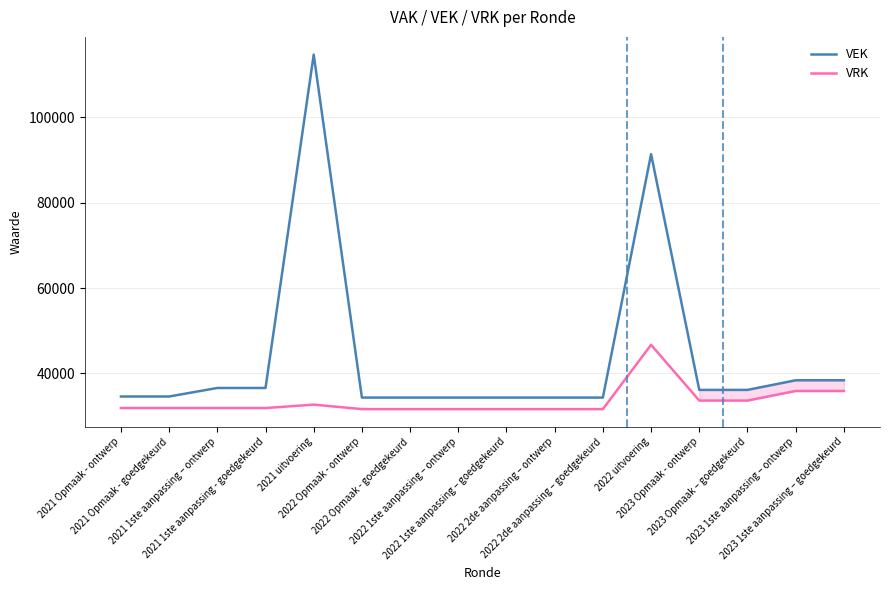

Which series has the largest total across all categories?

VEK